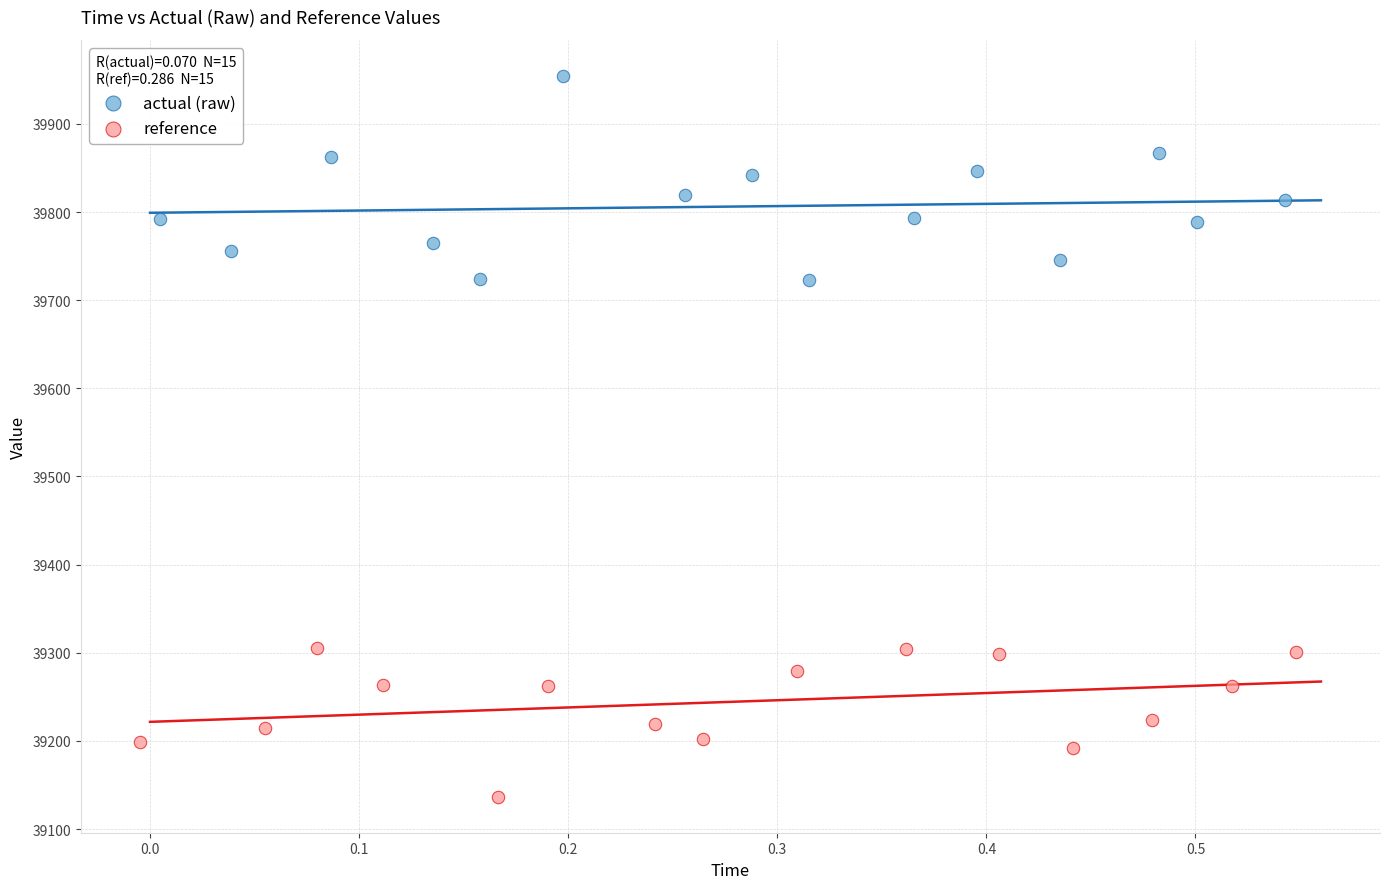

Which series contains the lowest Y value?

reference